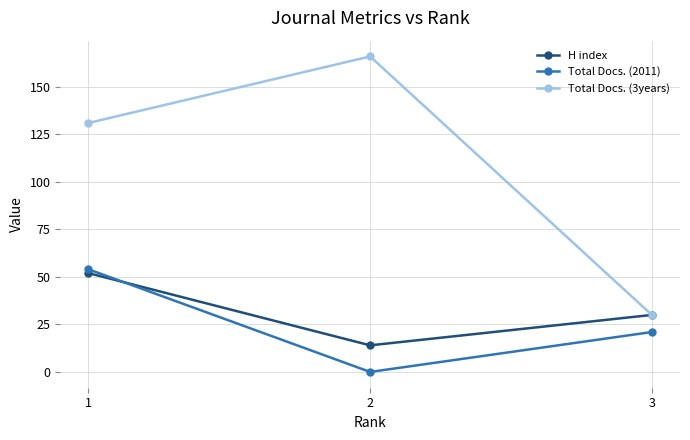

Reading left to right, transcribe all the data shown in this chart.

H index: 52	14	30
Total Docs. (2011): 54	0	21
Total Docs. (3years): 131	166	30